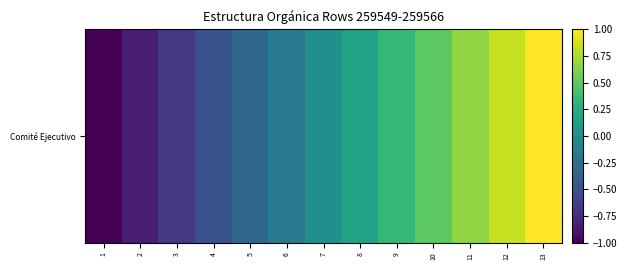

List the labels in order of value, largest first.

13, 12, 11, 10, 9, 8, 7, 6, 5, 4, 3, 2, 1